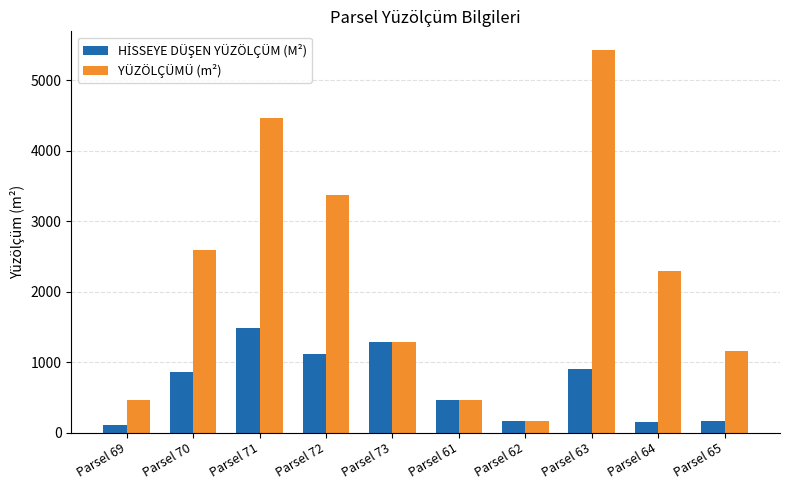

Where is YÜZÖLÇÜMÜ (m²) nearest to the value 2794?

Parsel 70